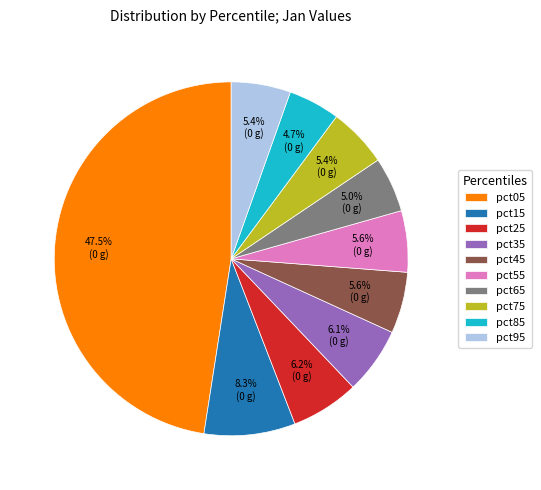

To the nearest percent, what is the combined percentage of pct55 and pct15?

14%